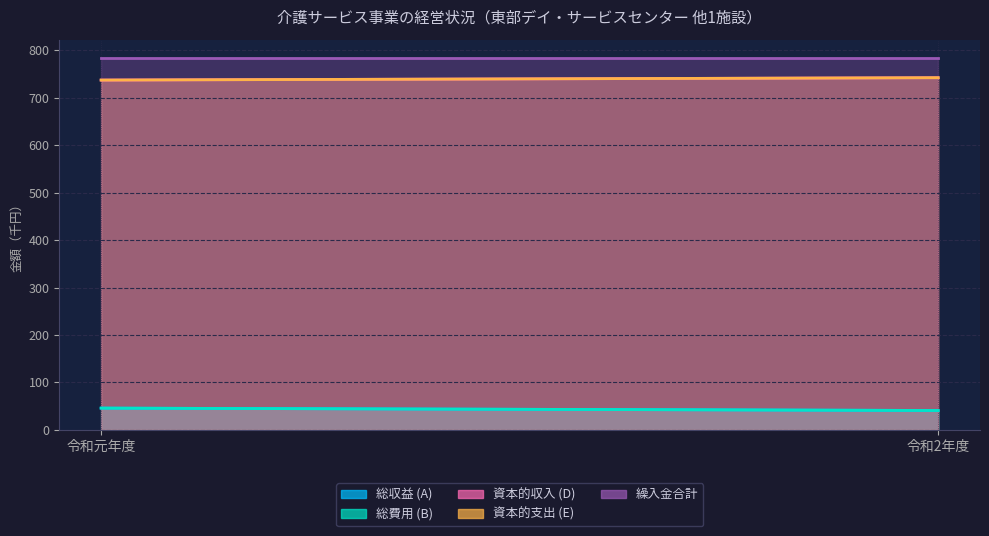

What is the label of the 1st point from the left?

令和元年度